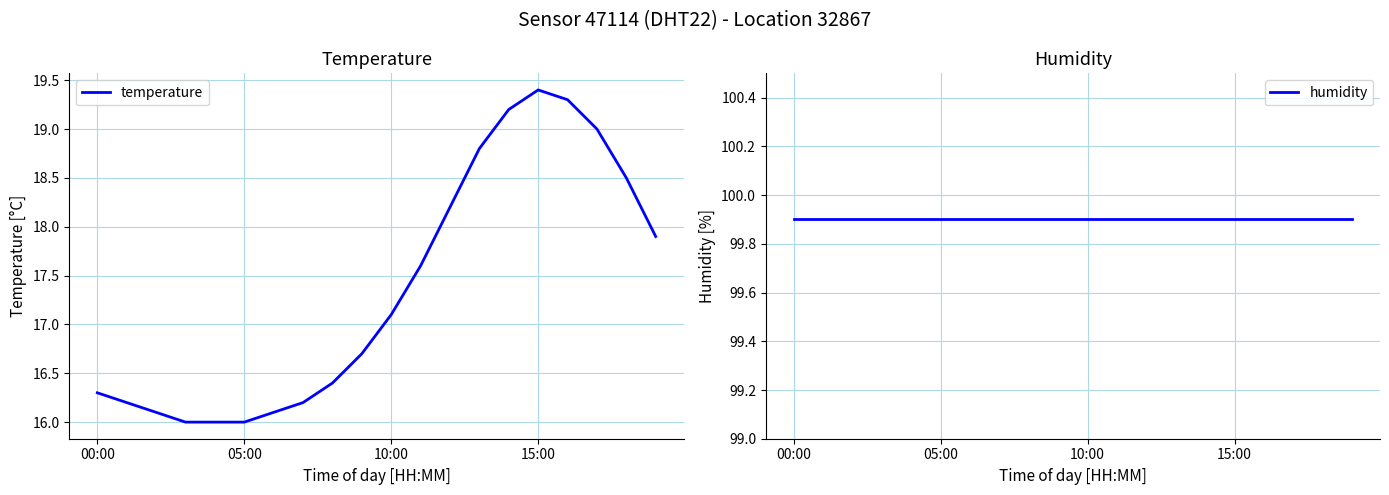

Is it true that temperature equals 16.0 at 05:00?

True